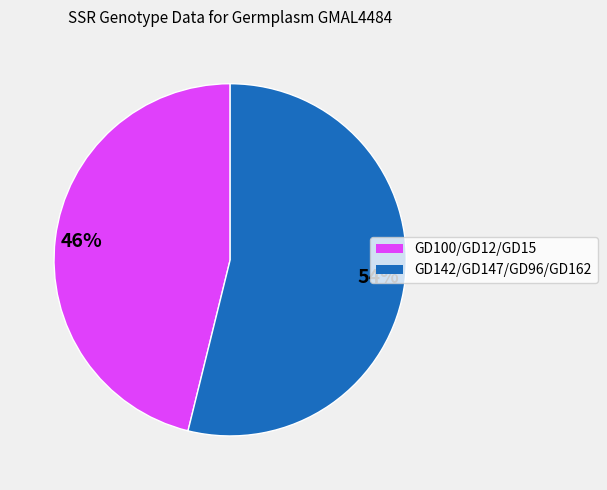

Is there any slice that represents more than half of the pie?

Yes